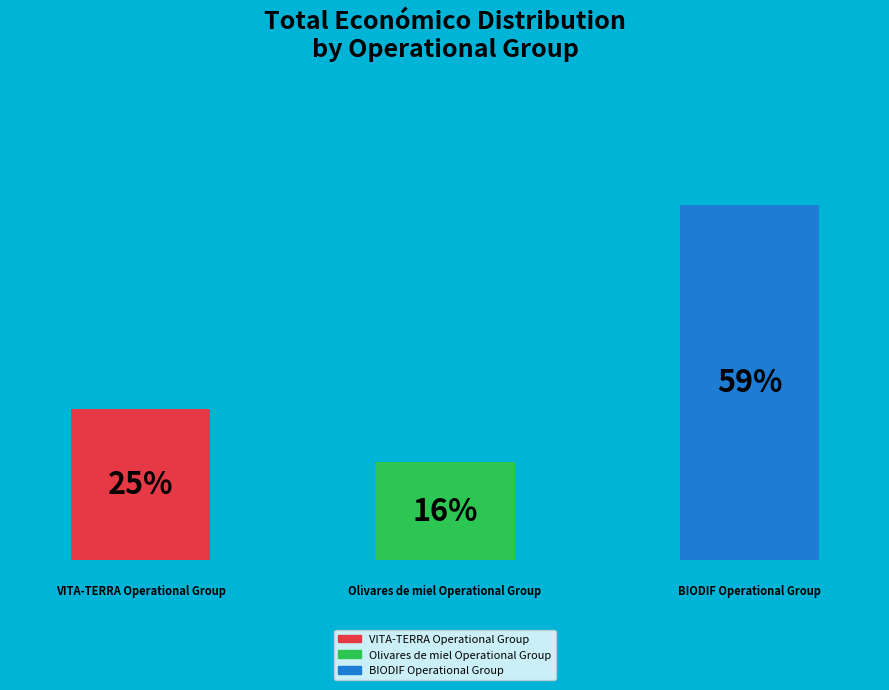

True or false: Olivares de miel Operational Group accounts for 24% of the total.

False